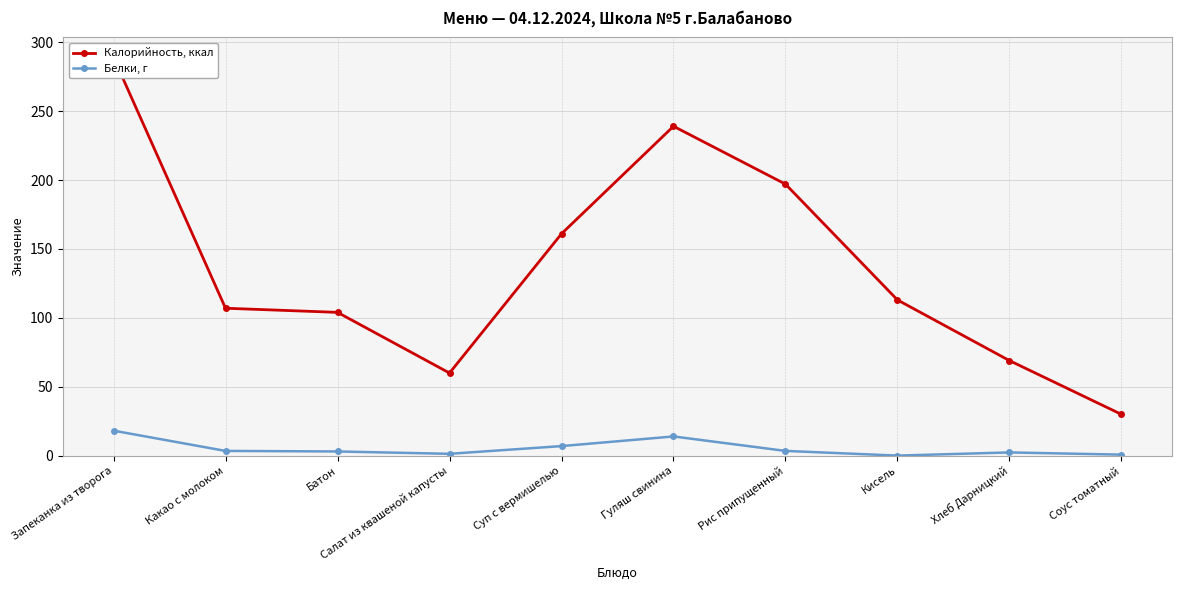

Rank the series at Соус томатный from highest to lowest value.

Калорийность, ккал, Белки, г